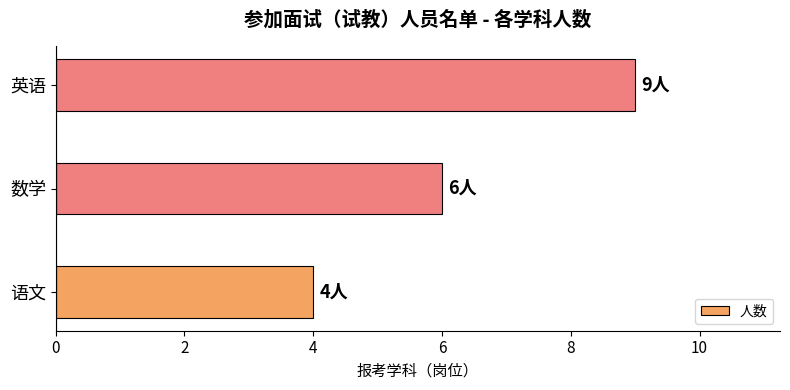

The chart shows a value of 2 at 英语. True or false?

False